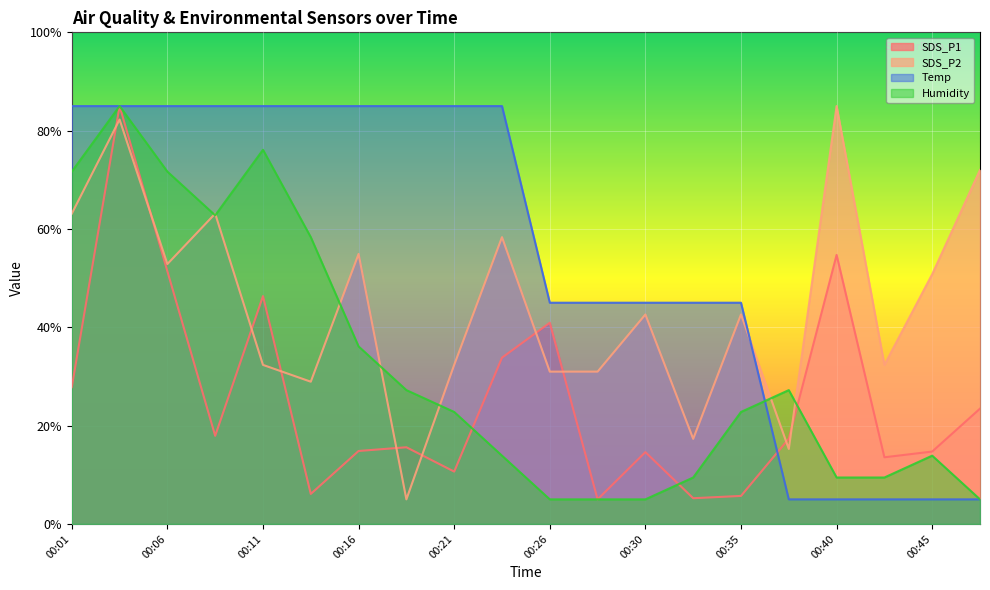

Which category has the highest value in the Humidity series?

00:04